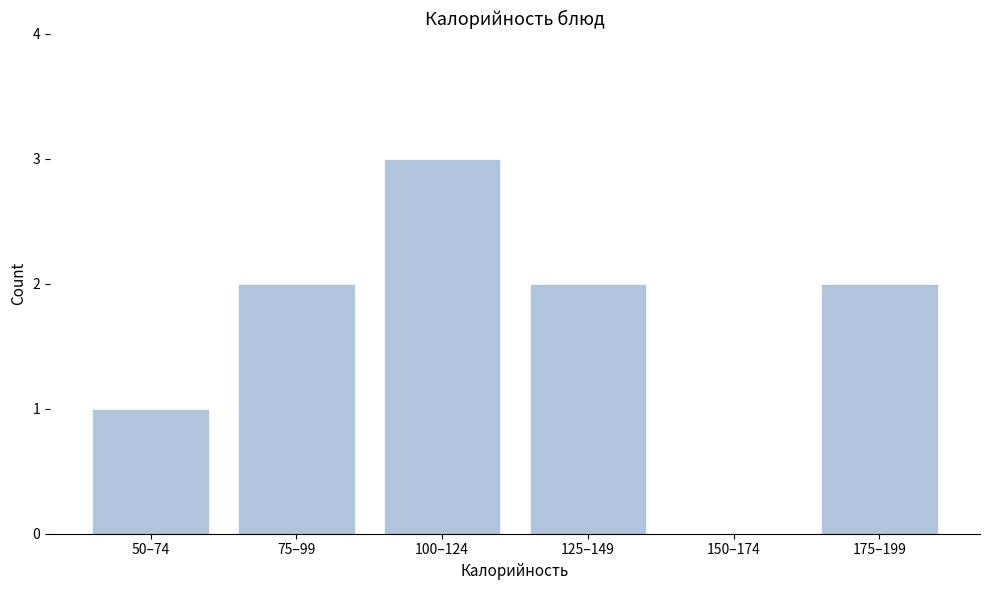

Reading left to right, transcribe all the data shown in this chart.

50–74=1	75–99=2	100–124=3	125–149=2	150–174=0	175–199=2